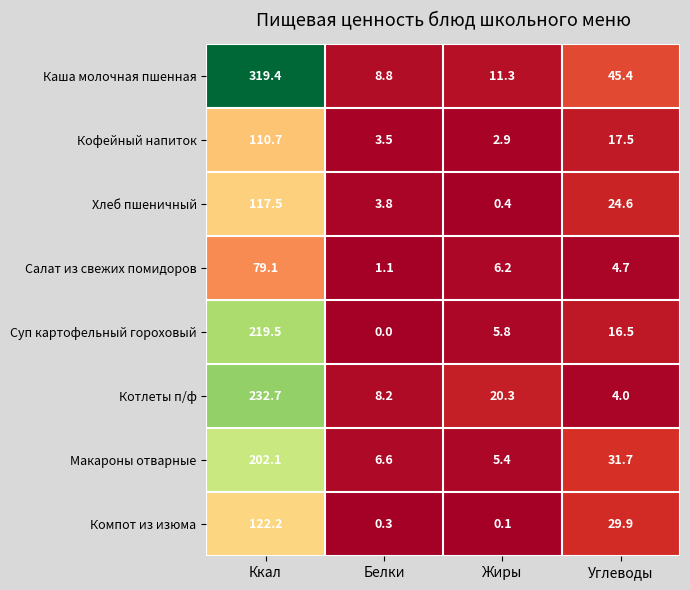

What is the average value of the Компот из изюма series?

38.1